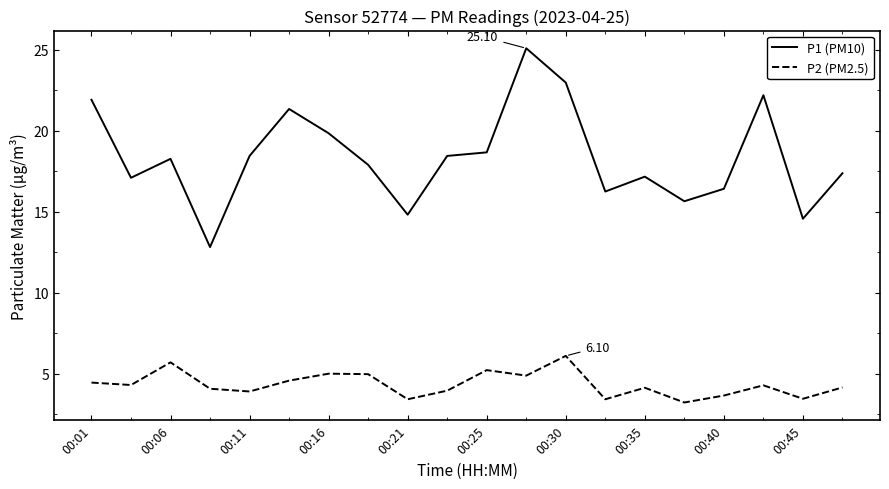

Which series has the largest range (max minus min)?

P1 (PM10)